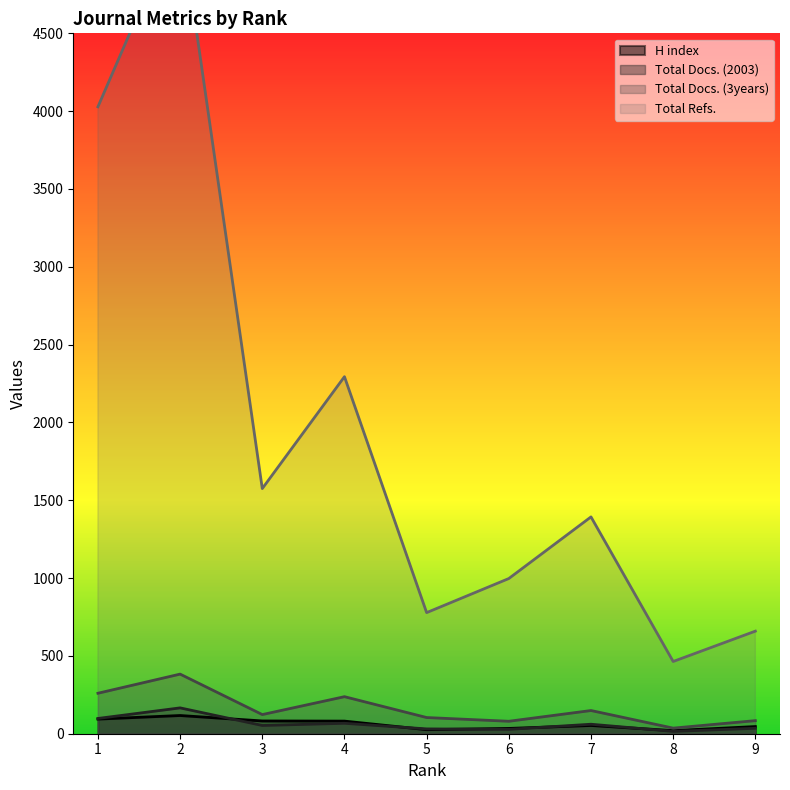

True or false: Total Docs. (2003) has a value of 46 at 9.

False